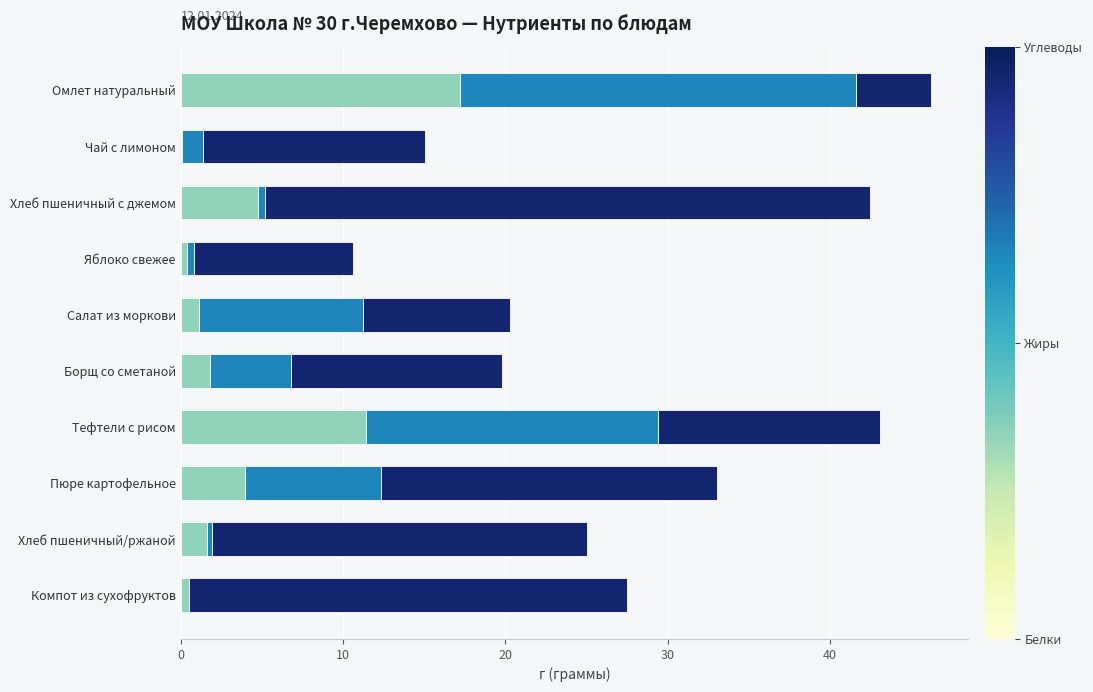

What is the total value across all series at Омлет натуральный?

46.2